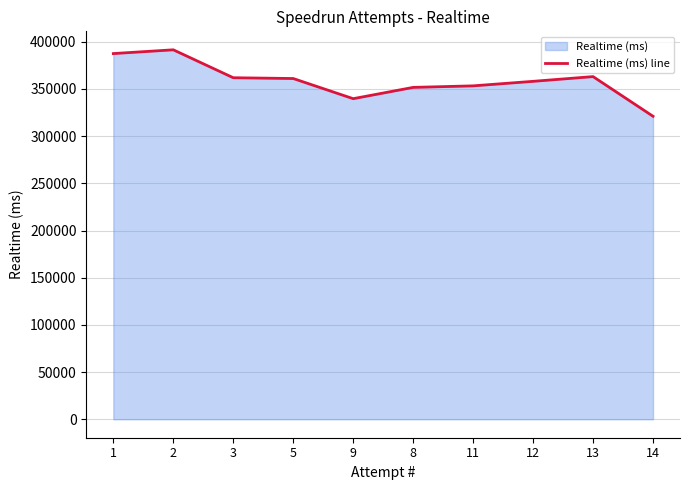

What is the change in value from 5 to 12?

-2985